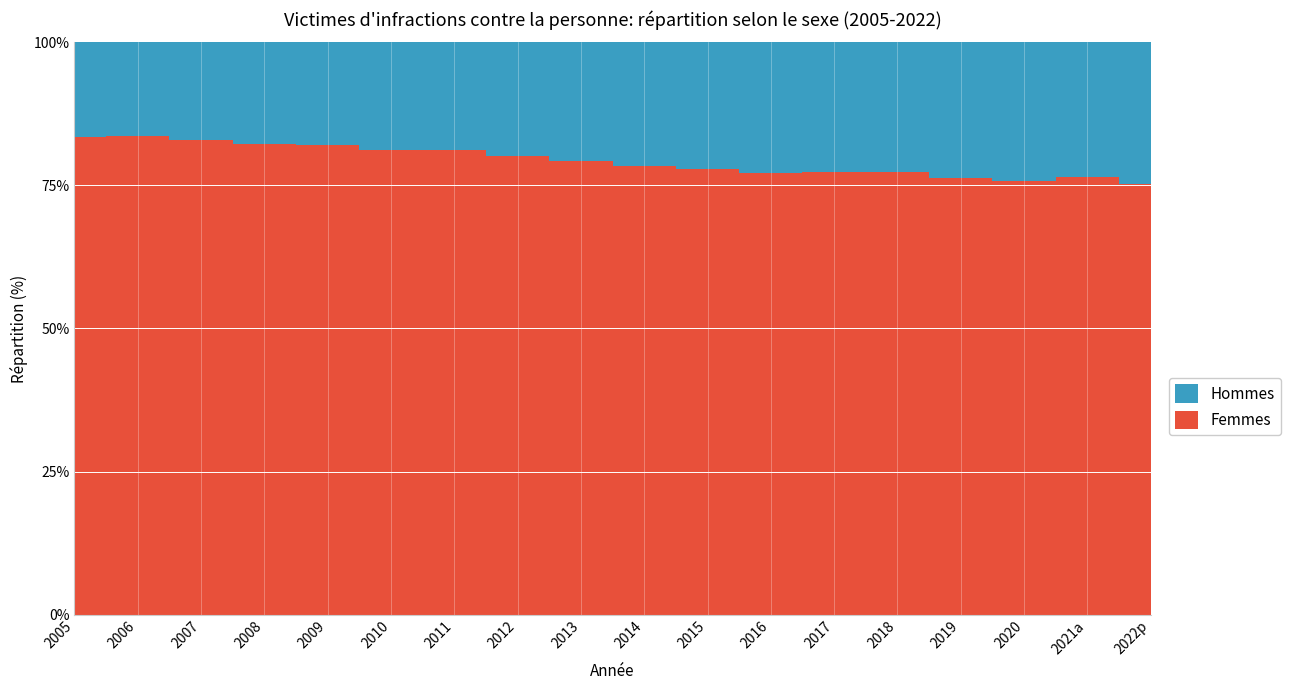

Reading left to right, extract all data points from this chart.

Femmes: 2005=83.5	2006=83.7	2007=82.9	2008=82.3	2009=82.1	2010=81.2	2011=81.2	2012=80.1	2013=79.3	2014=78.4	2015=77.9	2016=77.2	2017=77.3	2018=77.4	2019=76.2	2020=75.8	2021a=76.5	2022p=75.3
Hommes: 2005=16.5	2006=16.3	2007=17.1	2008=17.7	2009=17.9	2010=18.8	2011=18.8	2012=19.9	2013=20.7	2014=21.6	2015=22.1	2016=22.8	2017=22.7	2018=22.6	2019=23.8	2020=24.2	2021a=23.5	2022p=24.7